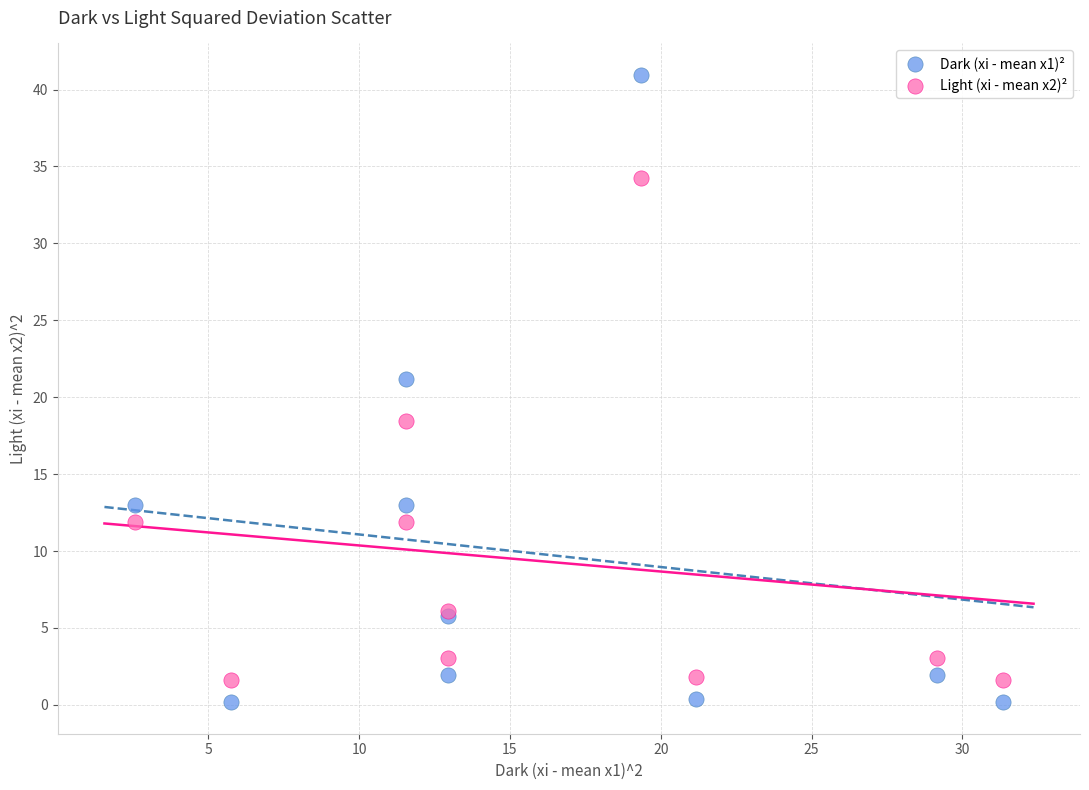

What are all the series names shown in the legend?

Dark (xi - mean x1)², Light (xi - mean x2)²